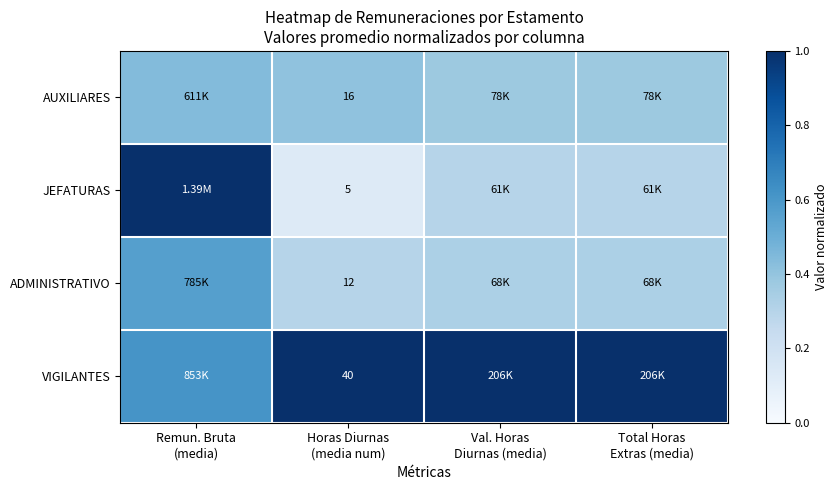

What is the sum of all VIGILANTES values?

3.6